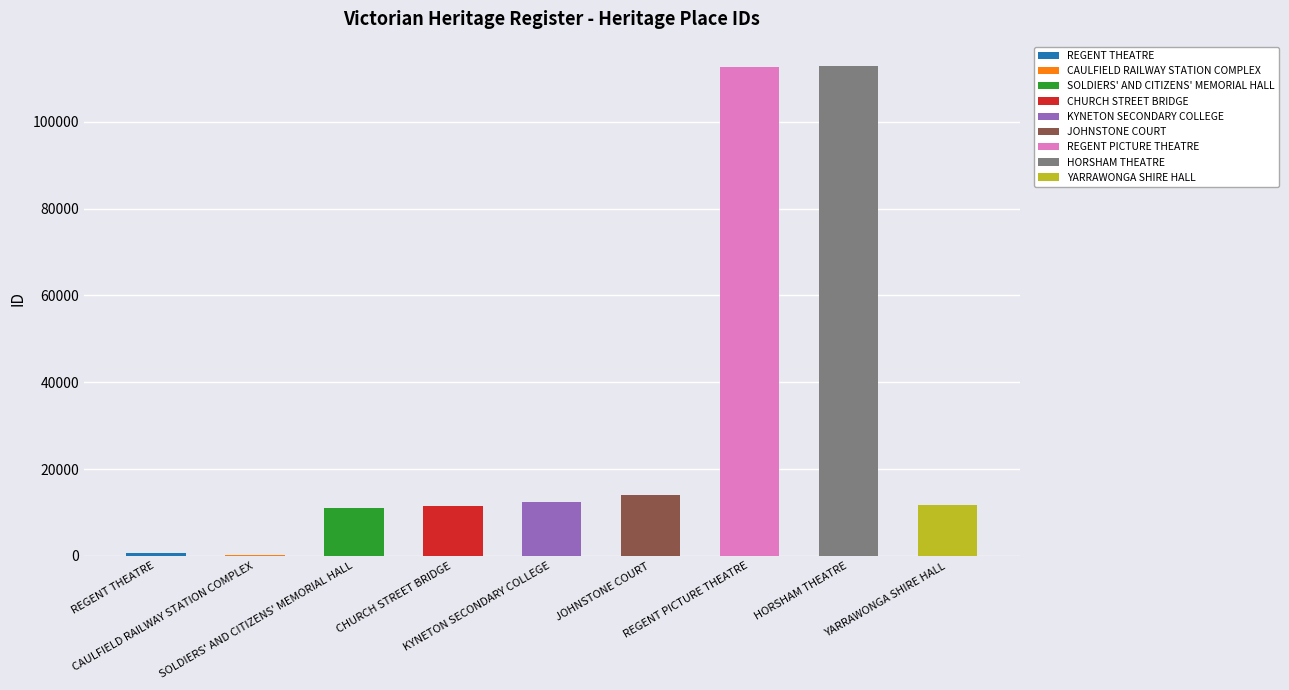

True or false: the data shows 279 at CAULFIELD RAILWAY STATION COMPLEX.

True